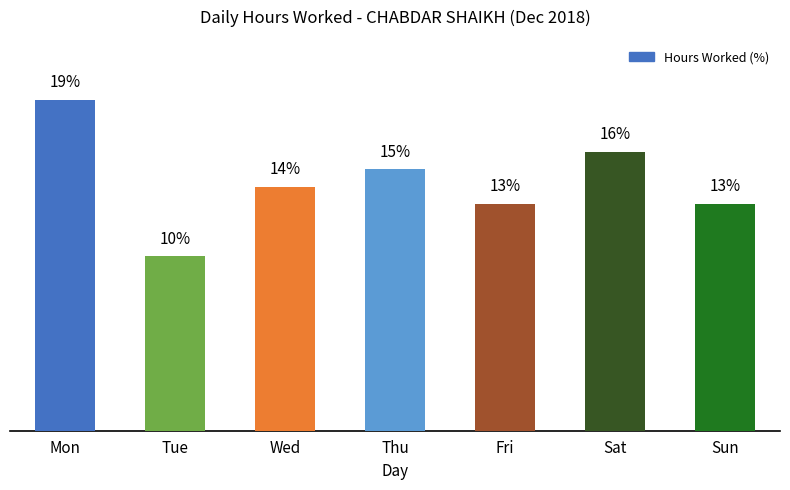

At which label does the data first exceed 14?

Mon